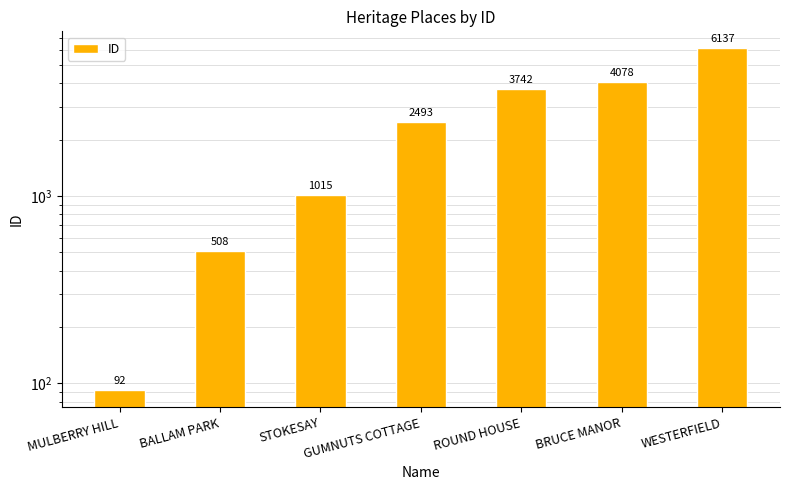

What is the greatest value displayed?

6137